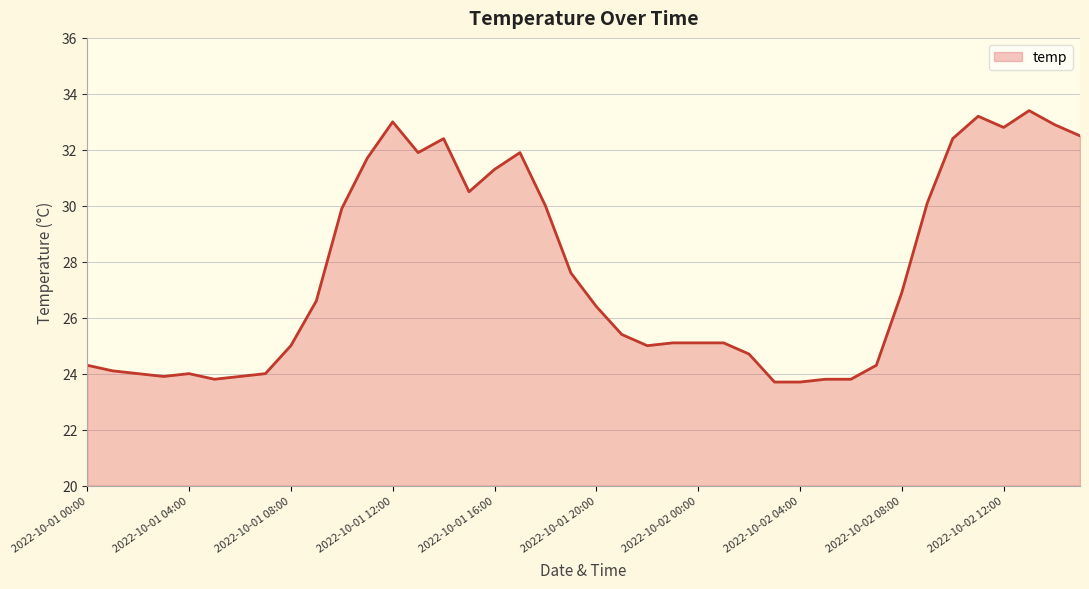

True or false: the data has more than 0 interior local peaks.

True